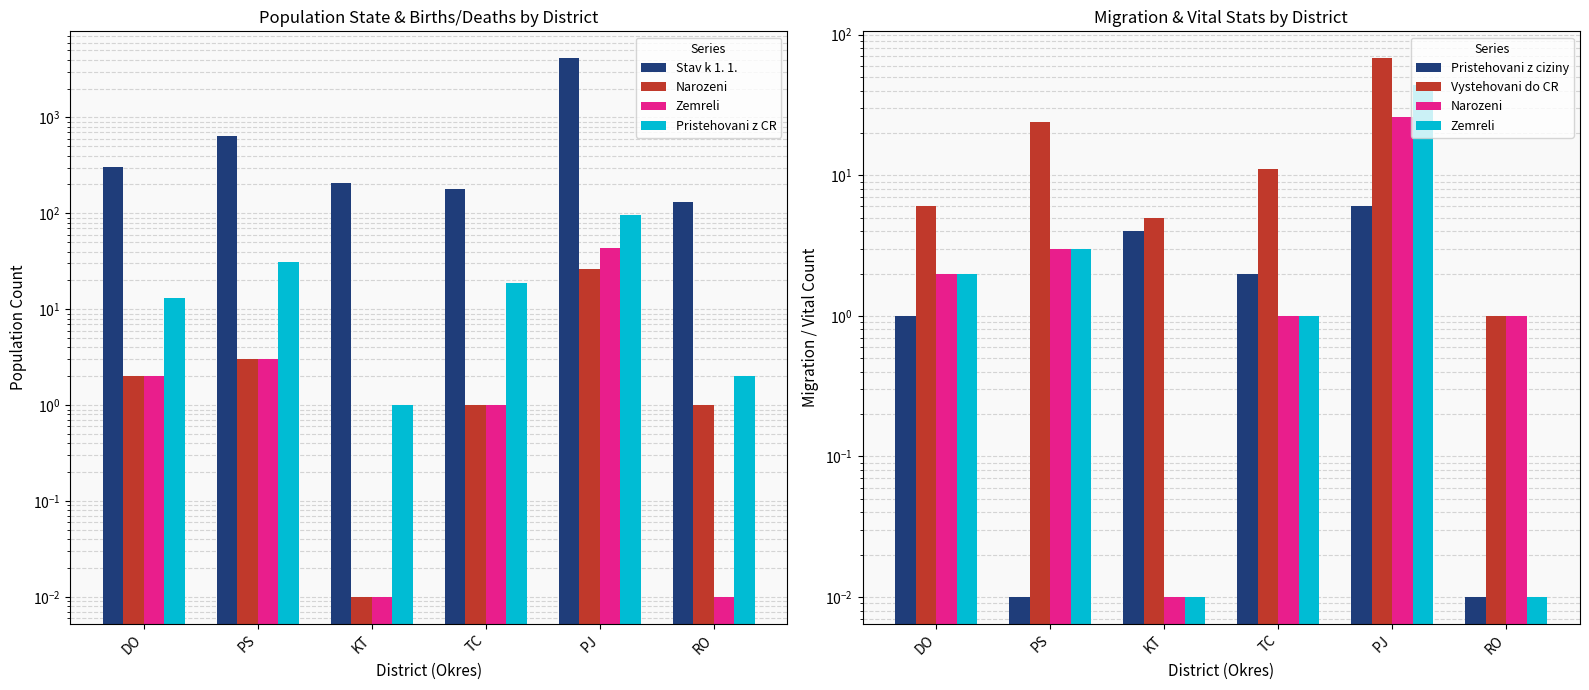

What position from the left is TC?

4